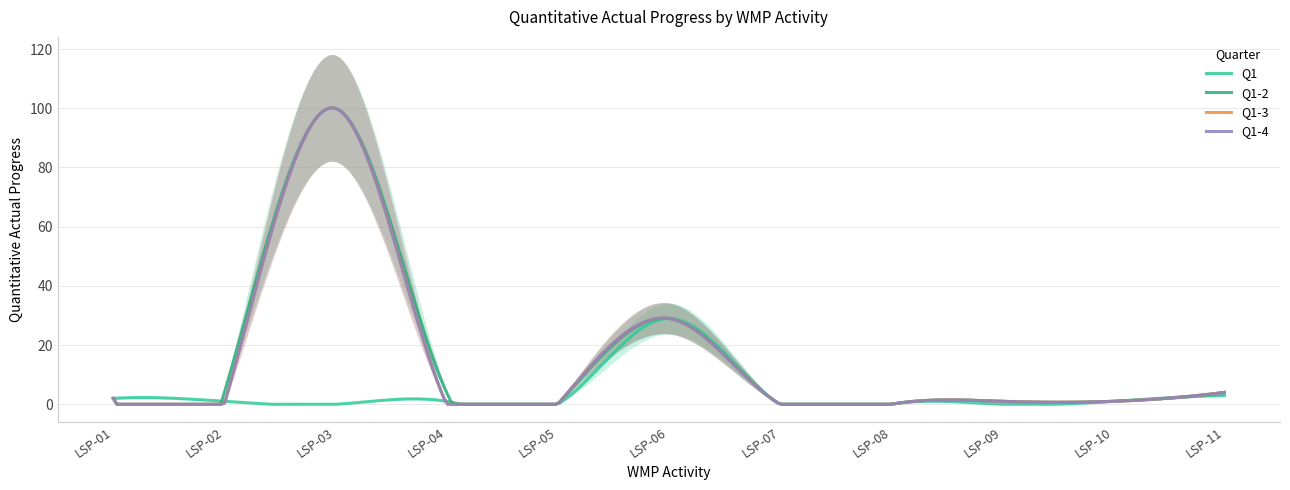

Between LSP-02 and LSP-03, which series saw the biggest shift?

Q1-3